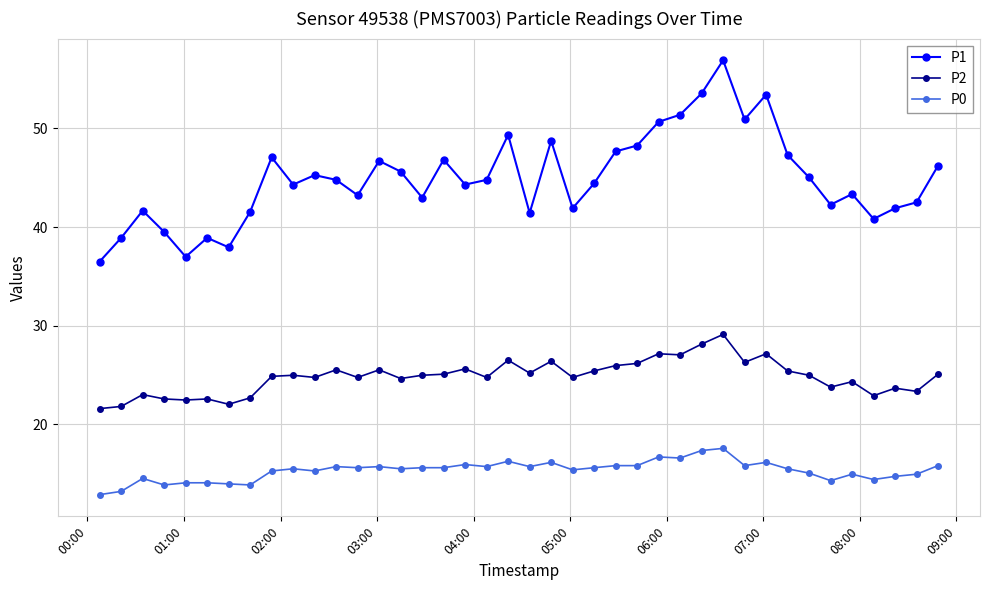

What is the value of the P1 point at the 12th from the left?

44.8